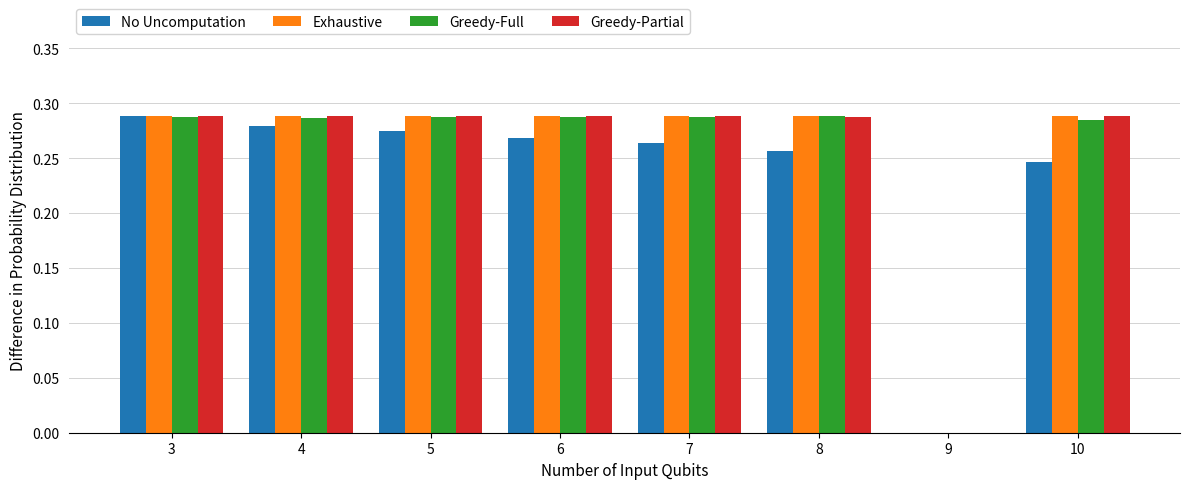

Between 3 and 9, which series saw the biggest shift?

No Uncomputation